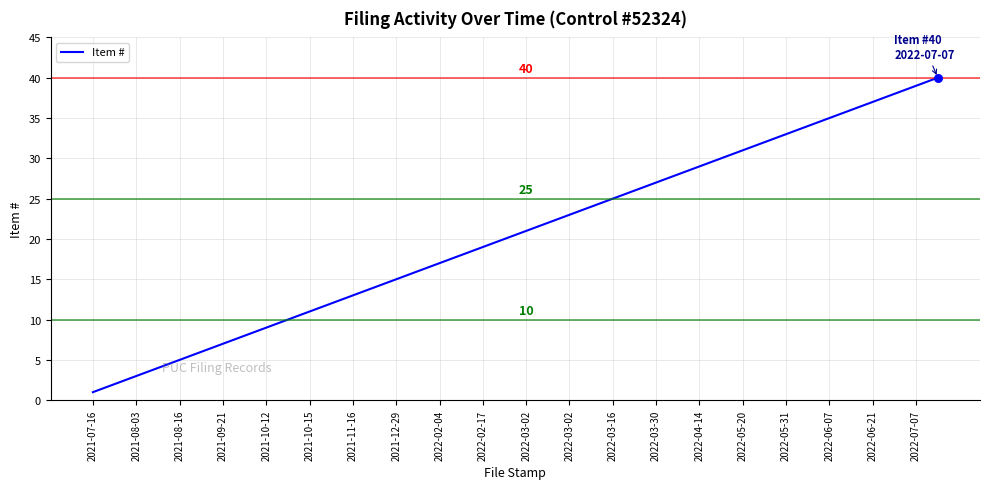

What is the maximum value shown in the chart?

40